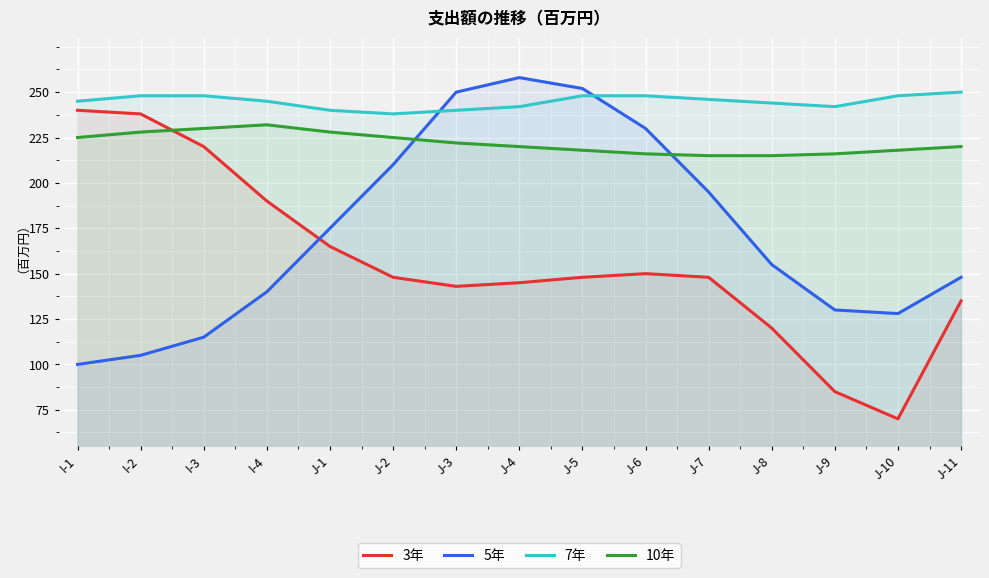

Which has a higher value, J-3 or I-4?

I-4